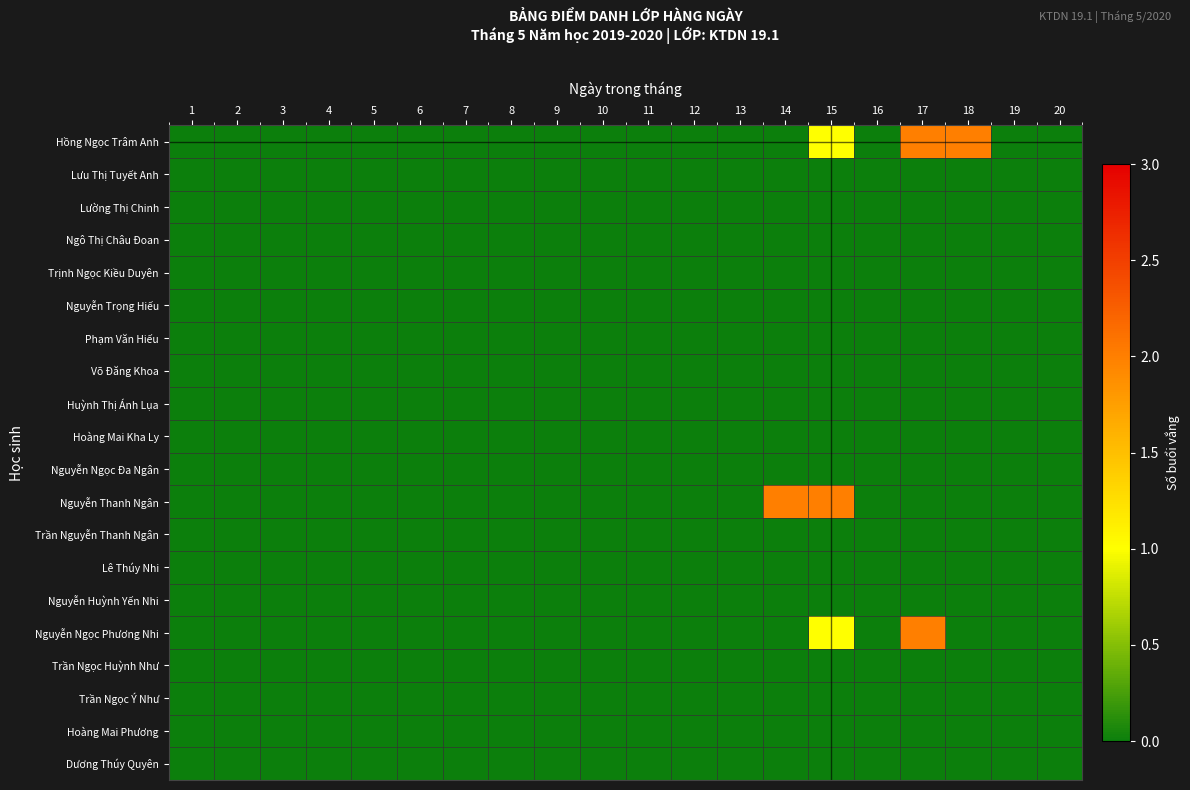

List the series in order of their peak value, highest first.

Hồng Ngọc Trâm Anh, Nguyễn Thanh Ngân, Nguyễn Ngọc Phương Nhi, Lưu Thị Tuyết Anh, Lường Thị Chinh, Ngô Thị Châu Đoan, Trịnh Ngọc Kiều Duyên, Nguyễn Trọng Hiếu, Phạm Văn Hiếu, Võ Đăng Khoa, Huỳnh Thị Ánh Lụa, Hoàng Mai Kha Ly, Nguyễn Ngọc Đa Ngân, Trần Nguyễn Thanh Ngân, Lê Thúy Nhi, Nguyễn Huỳnh Yến Nhi, Trần Ngọc Huỳnh Như, Trần Ngọc Ý Như, Hoàng Mai Phương, Dương Thúy Quyên